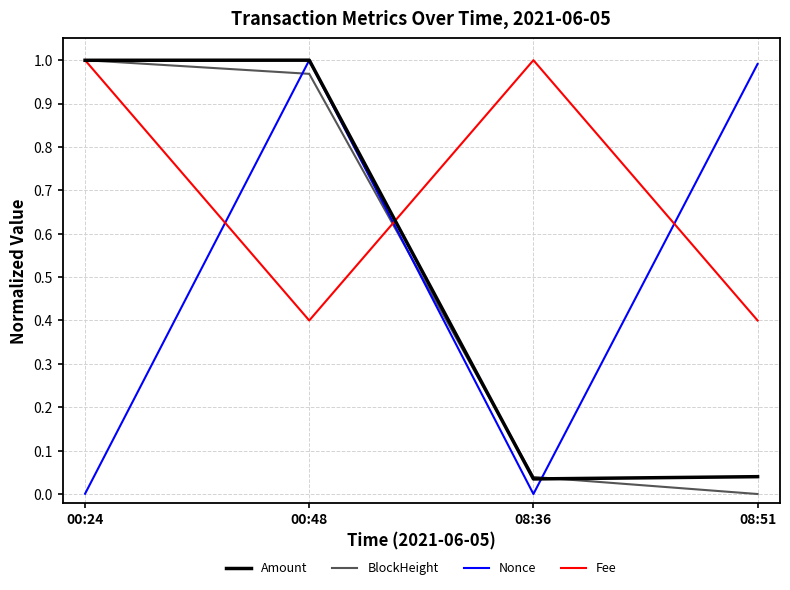

How many lines are shown in the chart?

4